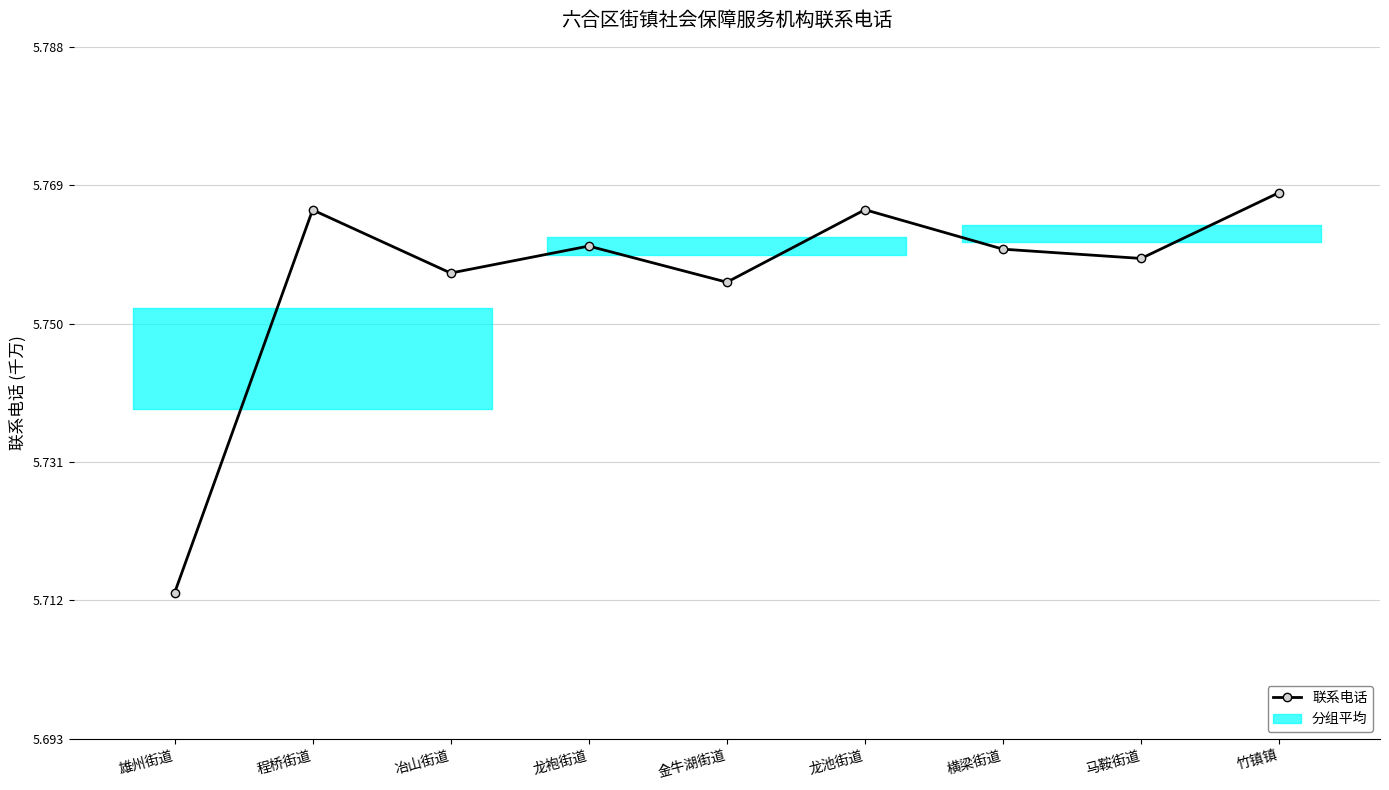

The value at 横梁街道 is 8.2. True or false?

False